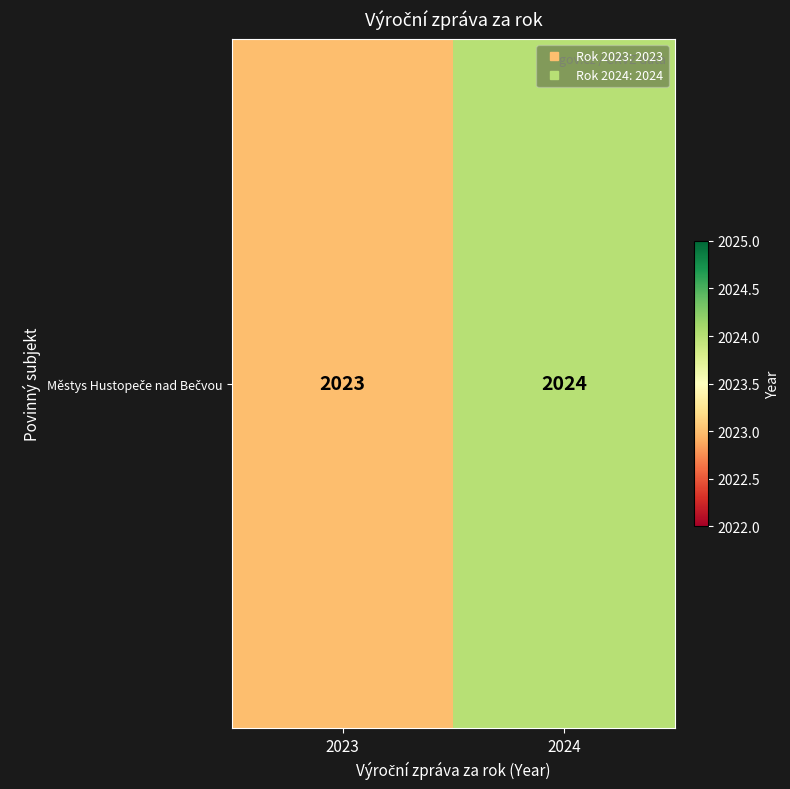

How many values are between 2023 and 2024?

2